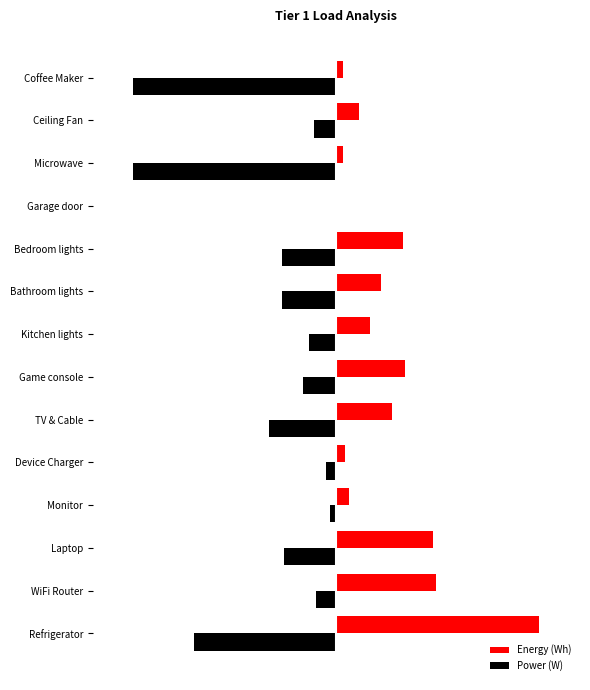

What are all the series names shown in the legend?

Energy (Wh), Power (W)